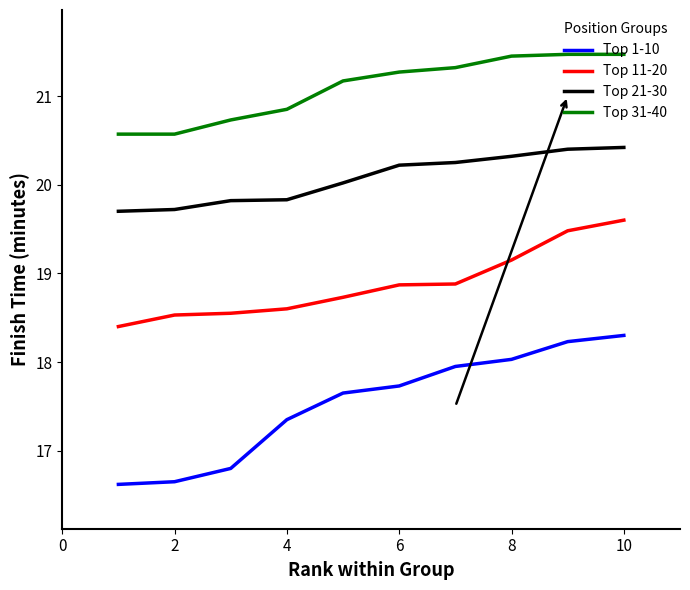

List the series in order of their overall mean, lowest first.

Top 1-10, Top 11-20, Top 21-30, Top 31-40